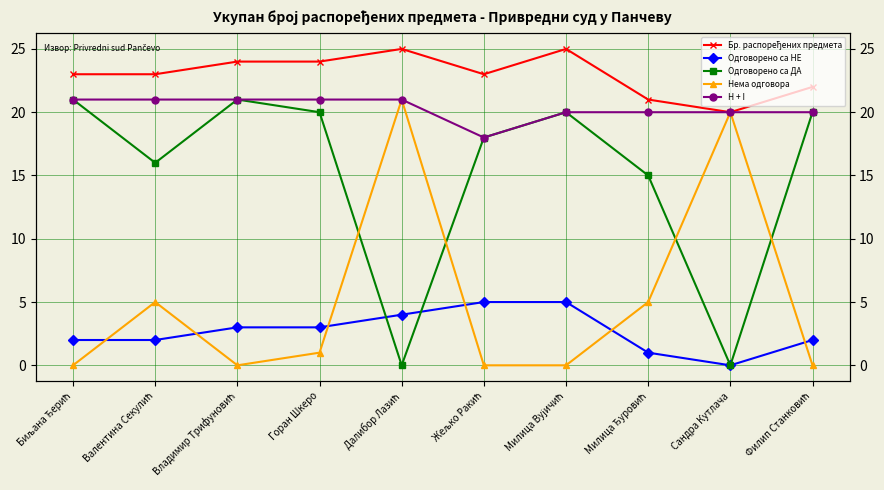

The Нема одговора series shows 0 at Милица Вујичић. True or false?

True